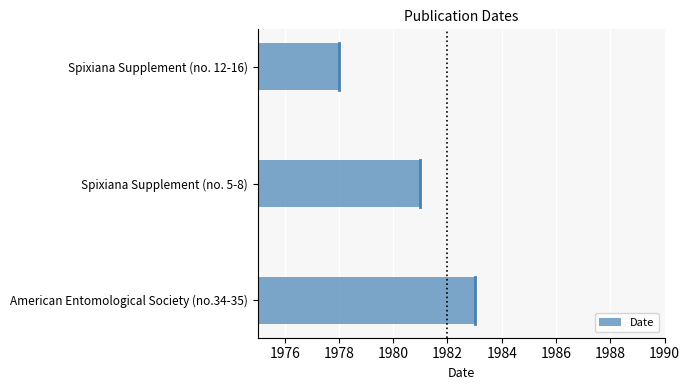

List the labels in order of value, smallest first.

Spixiana Supplement (no. 12-16), Spixiana Supplement (no. 5-8), American Entomological Society (no.34-35)